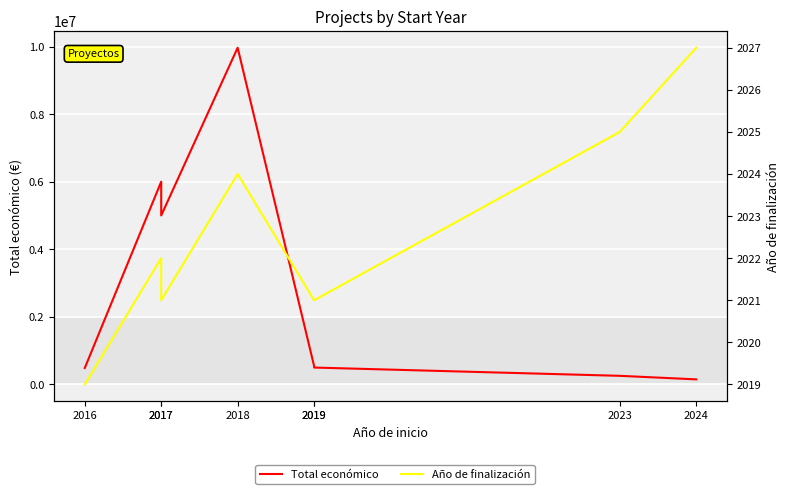

Which has a higher value, 2017 or 2018?

2018